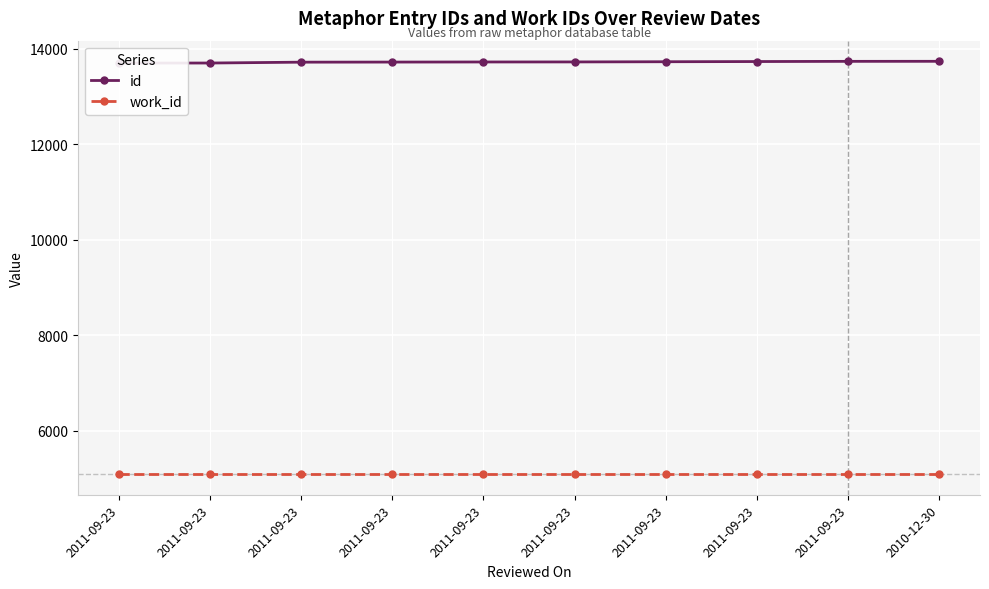

At which category does the chart reach its peak across all series?

2010-12-30